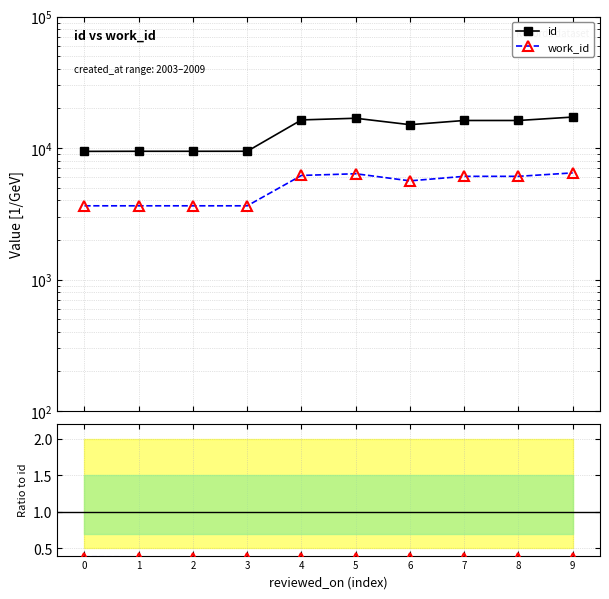

True or false: id has a value of 9450.0 at 1.

True